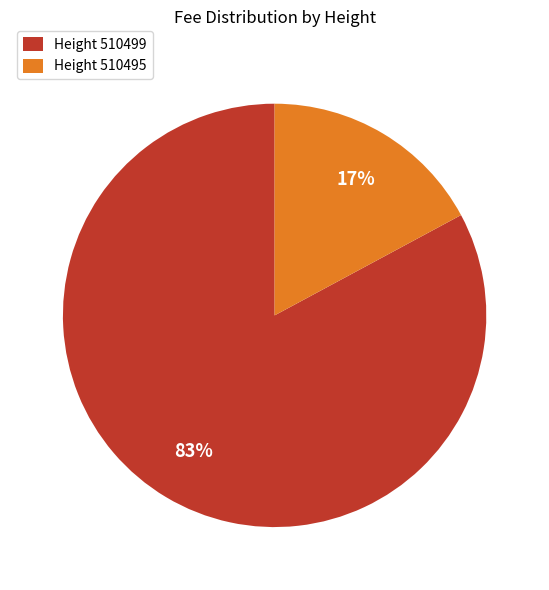

Count the number of slices in the pie.

2